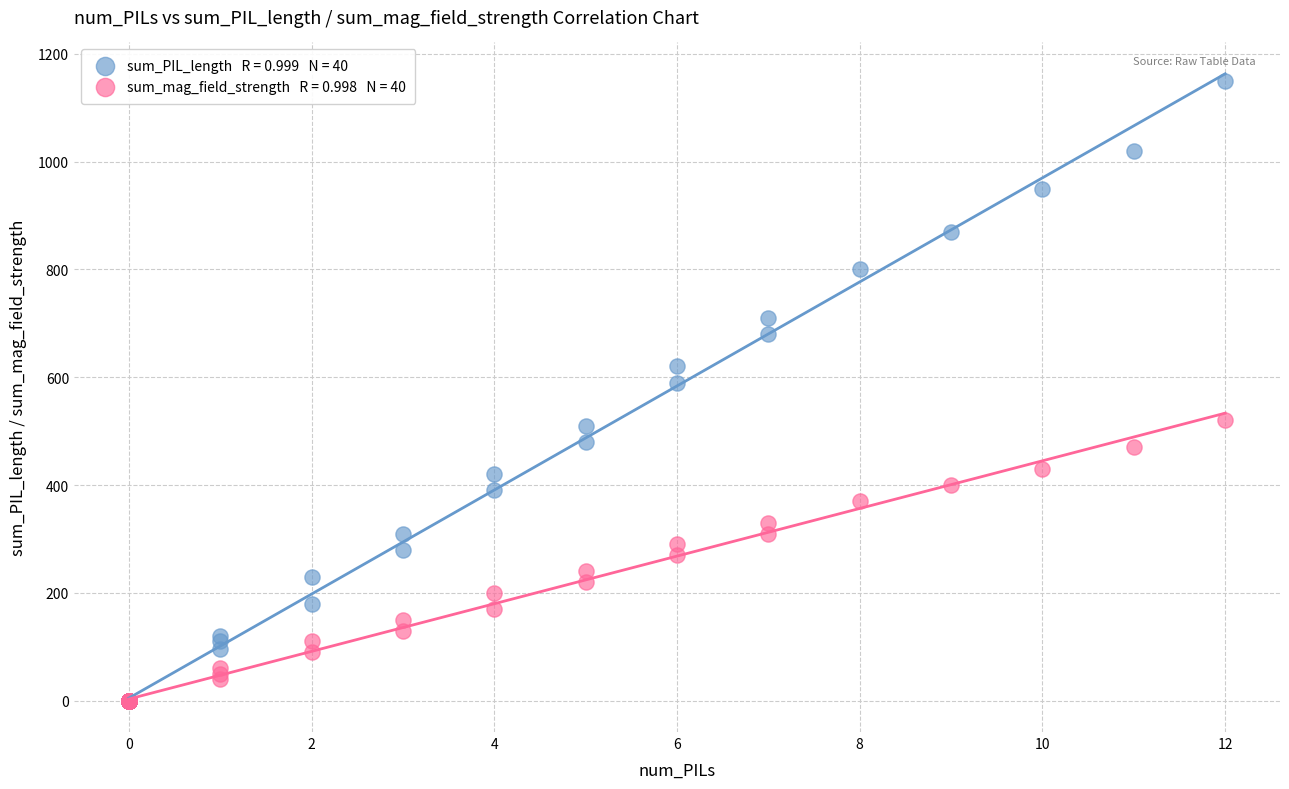

Across all series, what Y value is closest to 575?

590